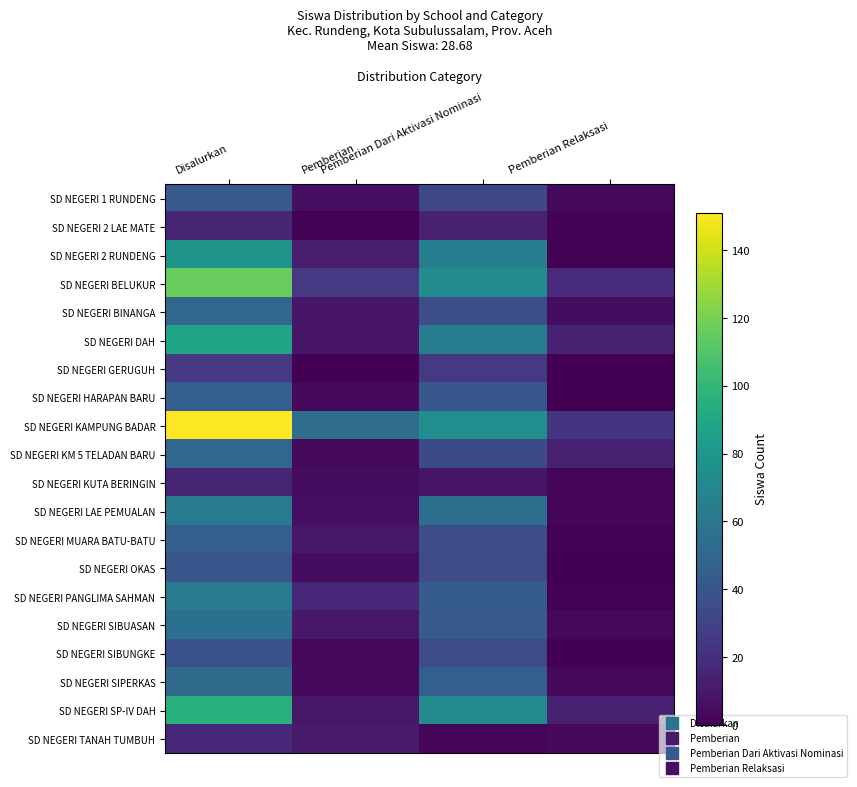

At how many categories does at least one series exceed 8?

4